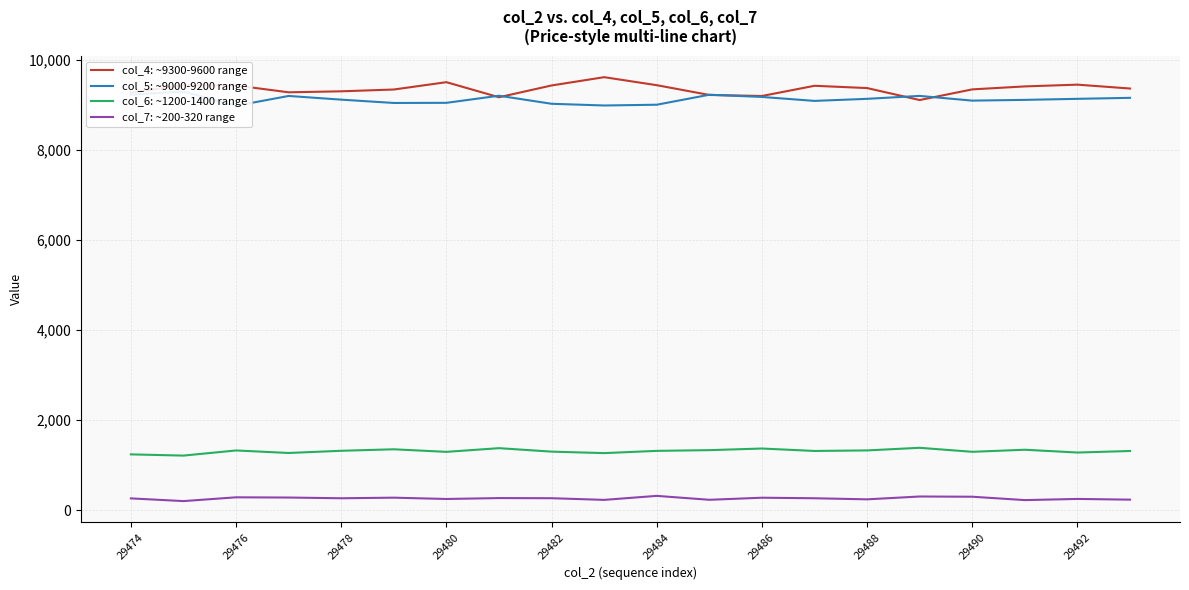

What is the minimum value for col_7: ~200-320 range?

203